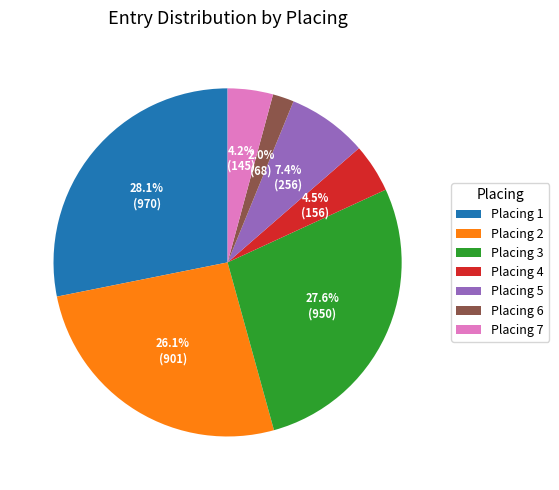

How many slices are in this pie chart?

7